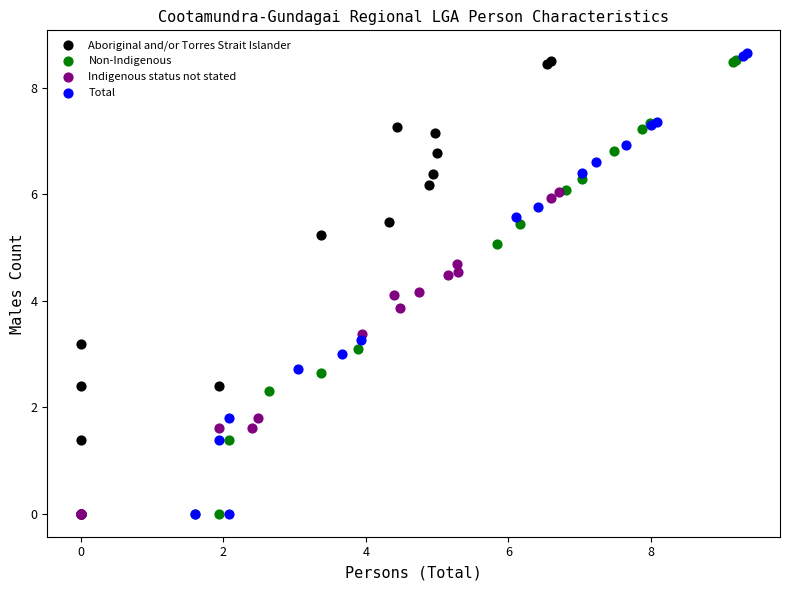

What are all the series names shown in the legend?

Aboriginal and/or Torres Strait Islander, Non-Indigenous, Indigenous status not stated, Total